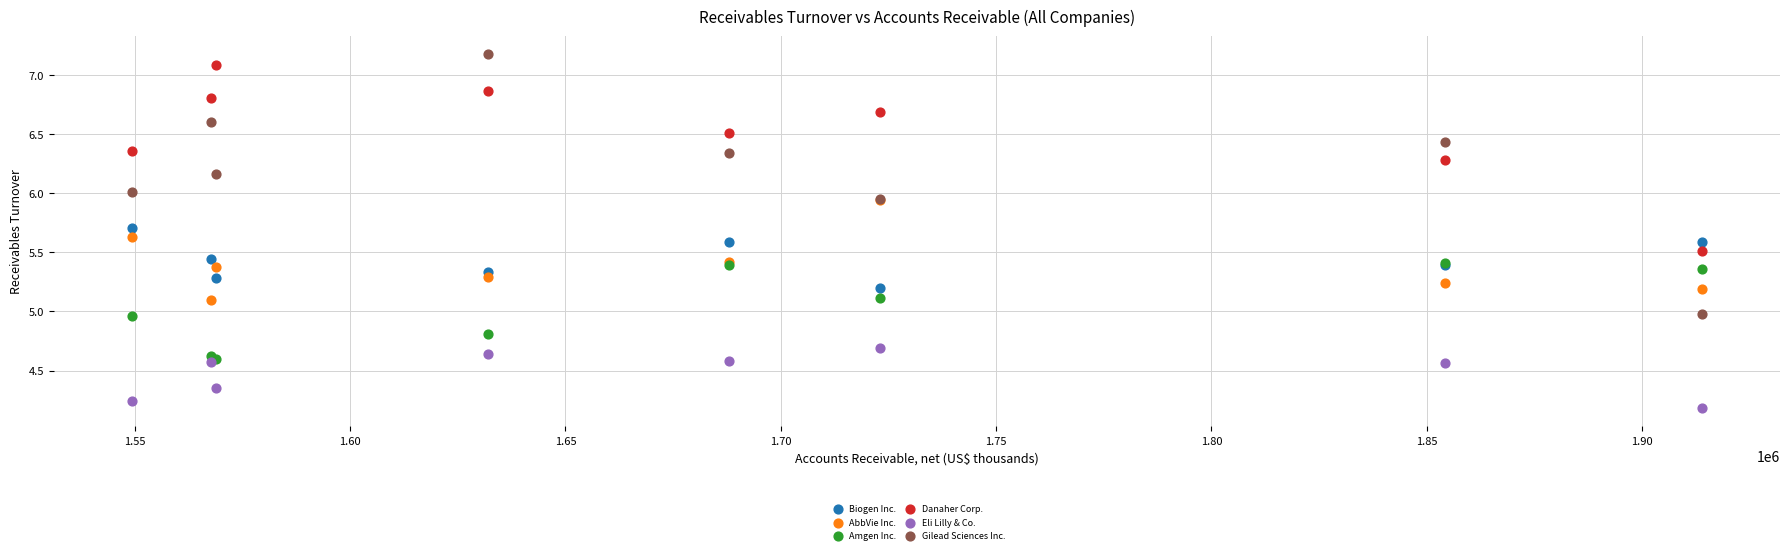

What are all the series names shown in the legend?

Biogen Inc., AbbVie Inc., Amgen Inc., Danaher Corp., Eli Lilly & Co., Gilead Sciences Inc.